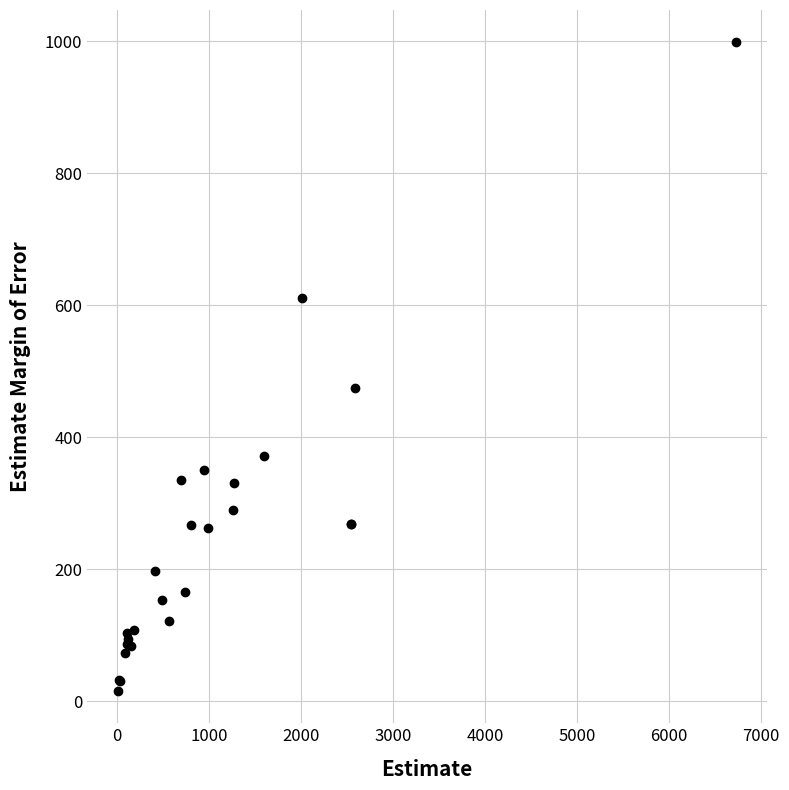

What Y value in the scatter plot is closest to 507?

475